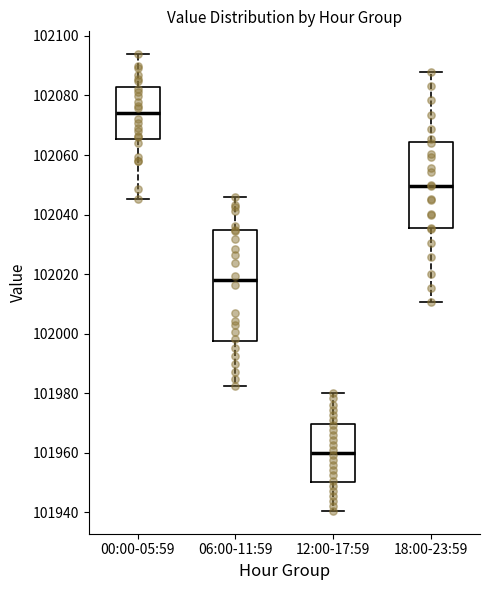

Which box is the tallest, from its lower edge to its upper edge?

06:00-11:59